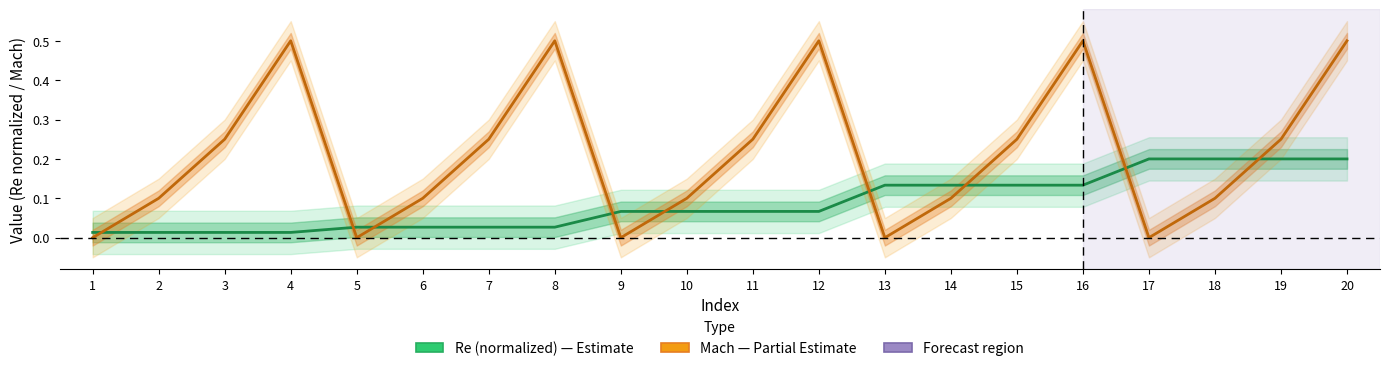

What is the difference between the maximum and minimum values in the Mach series?

0.5